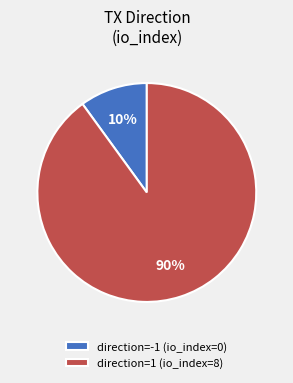

Is the sum of direction=-1 (io_index=0) and direction=1 (io_index=8) greater than half?

Yes